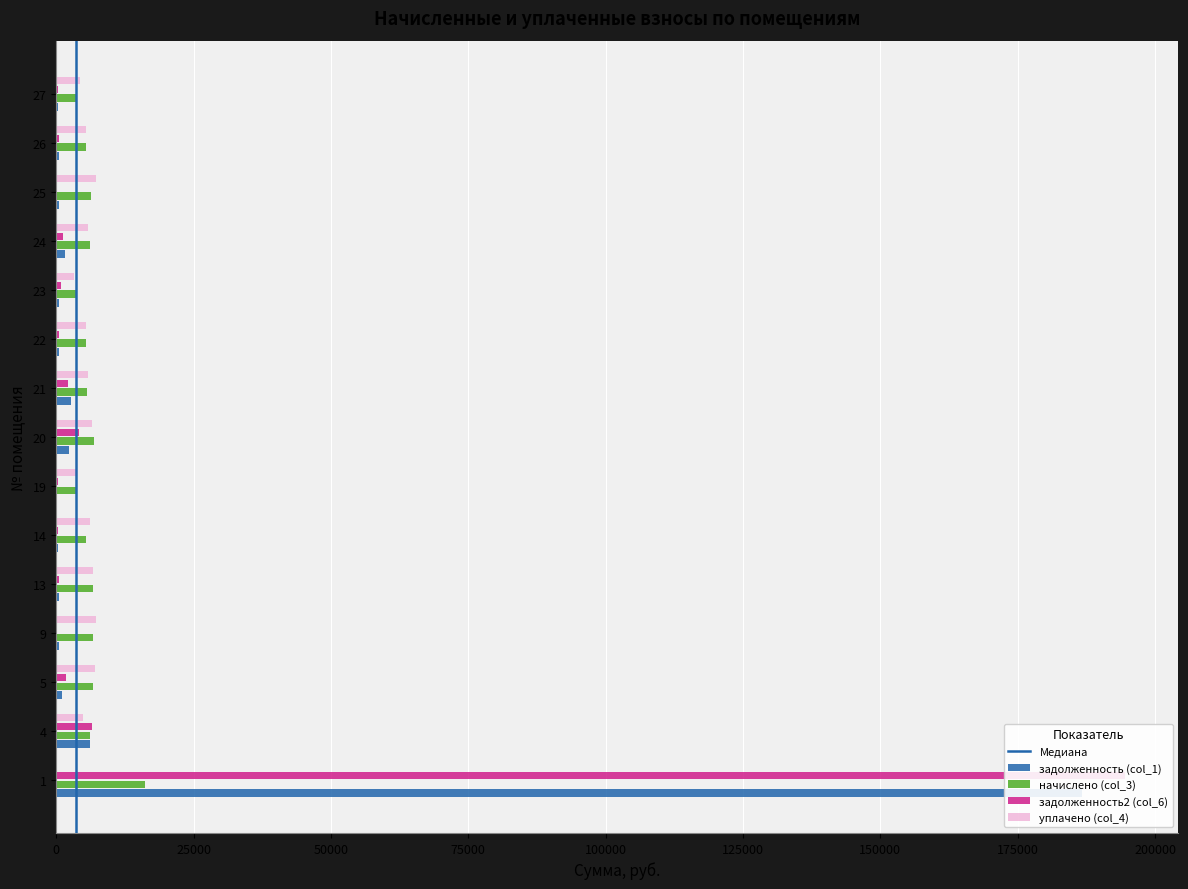

At which label is начислено (col_3) closest to 9861?

20